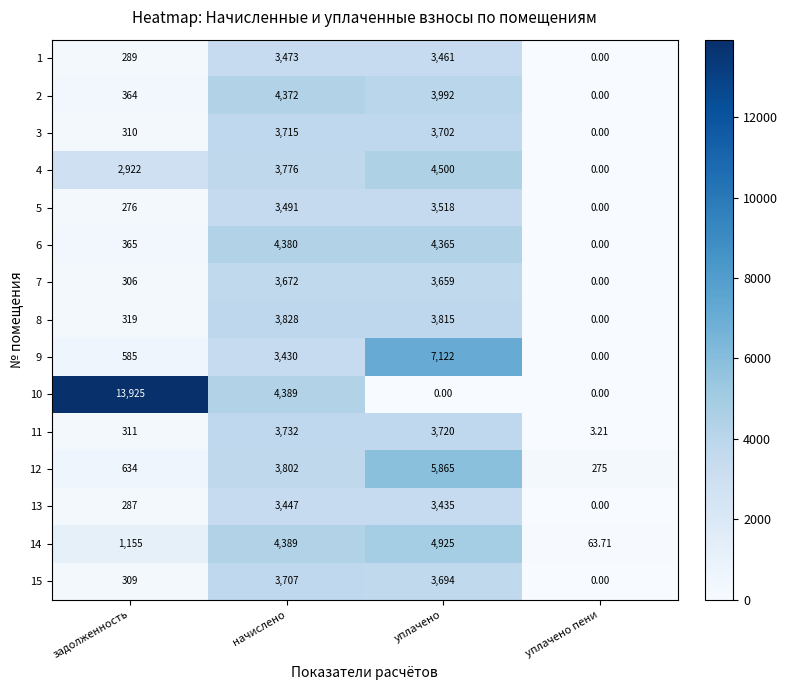

List the labels in order of 4 value, smallest first.

уплачено пени, задолженность, начислено, уплачено